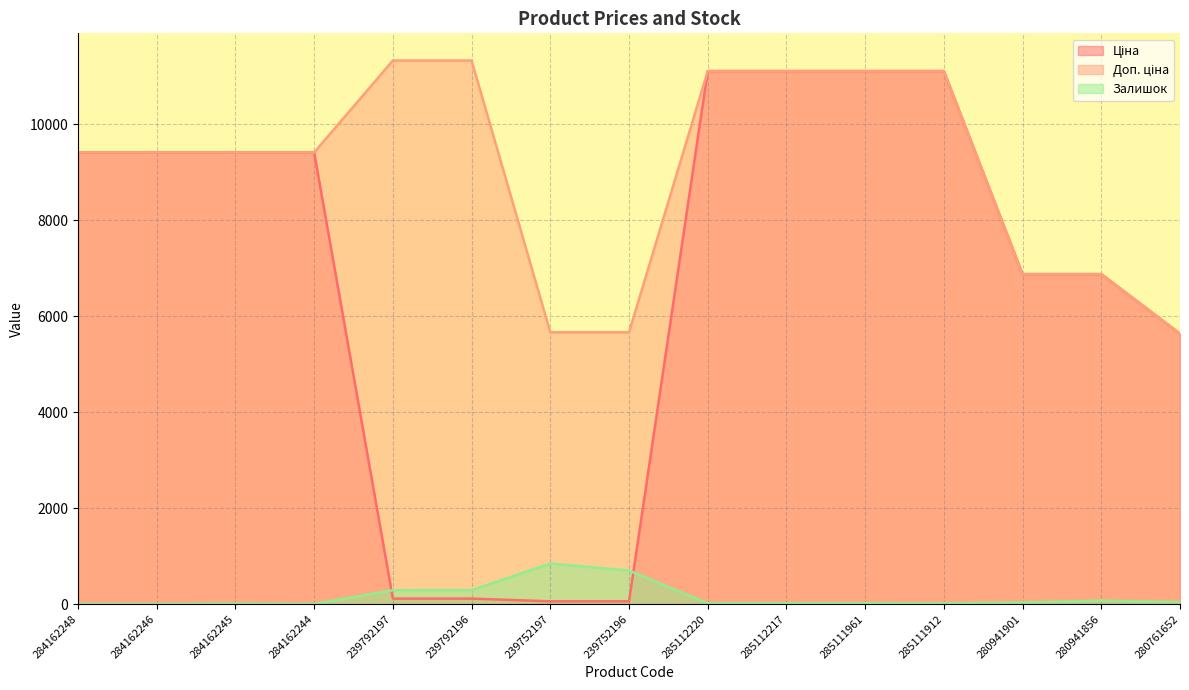

What is the label of the 15th point from the left?

280761652